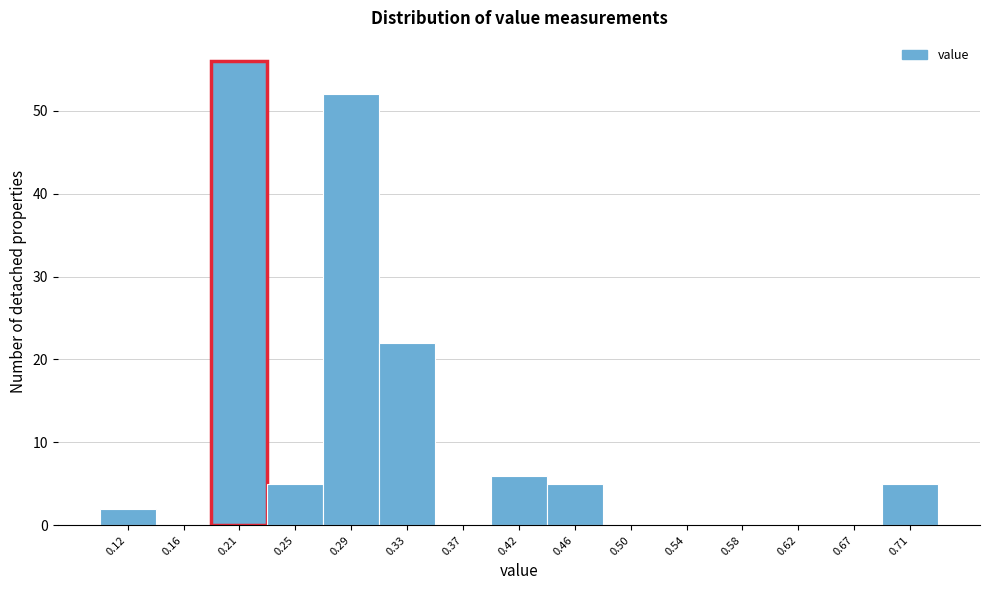

Reading left to right, transcribe this chart: for each bar, give the range it covers on the x-axis and its height. Neither the bar edges nor the heights are printed on the chart, so give them approximately, as read against the axes.

0.100 to 0.142: 2
0.142 to 0.184: 0
0.184 to 0.226: 56
0.226 to 0.268: 5
0.268 to 0.310: 52
0.310 to 0.352: 22
0.352 to 0.394: 0
0.394 to 0.436: 6
0.436 to 0.478: 5
0.478 to 0.520: 0
0.520 to 0.562: 0
0.562 to 0.604: 0
0.604 to 0.646: 0
0.646 to 0.688: 0
0.688 to 0.730: 5